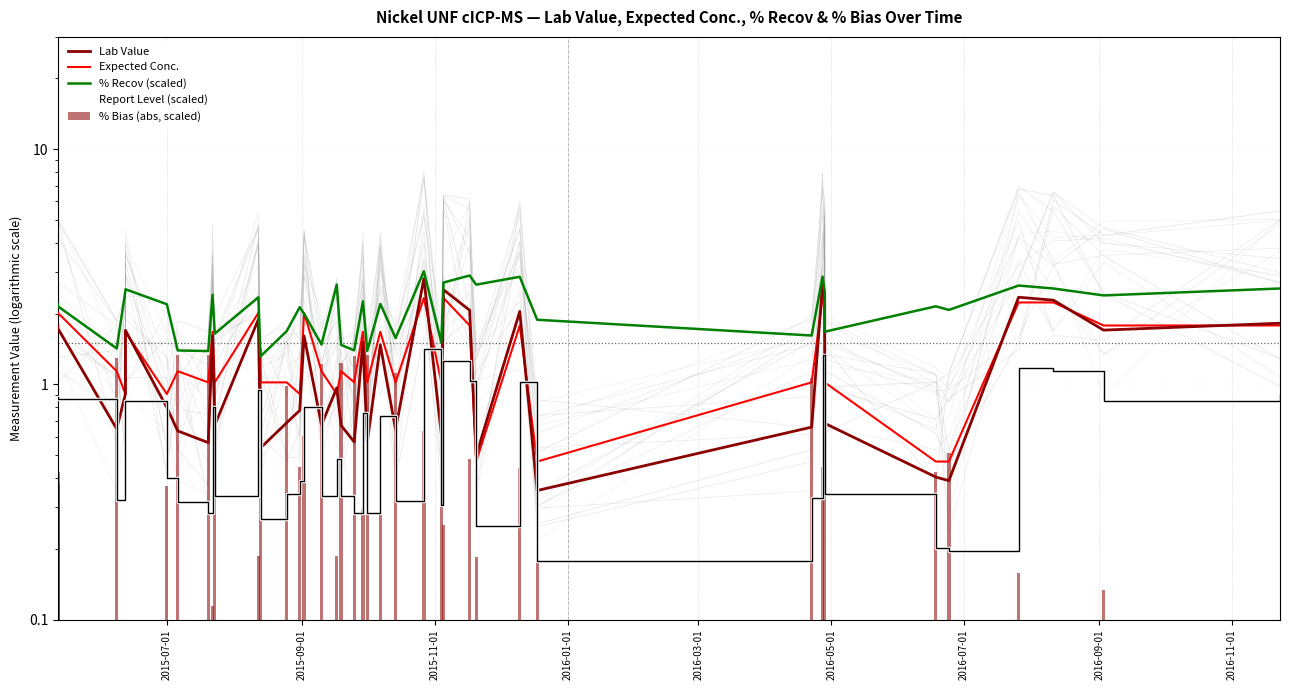

The Report Level (scaled) series shows 0.3 at 35. True or false?

False